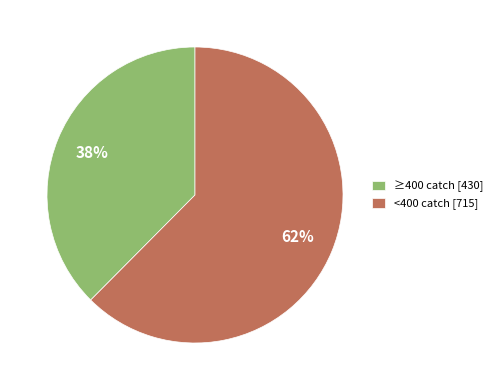

To the nearest percent, what is the combined percentage of ≥400 catch [430] and <400 catch [715]?

100%